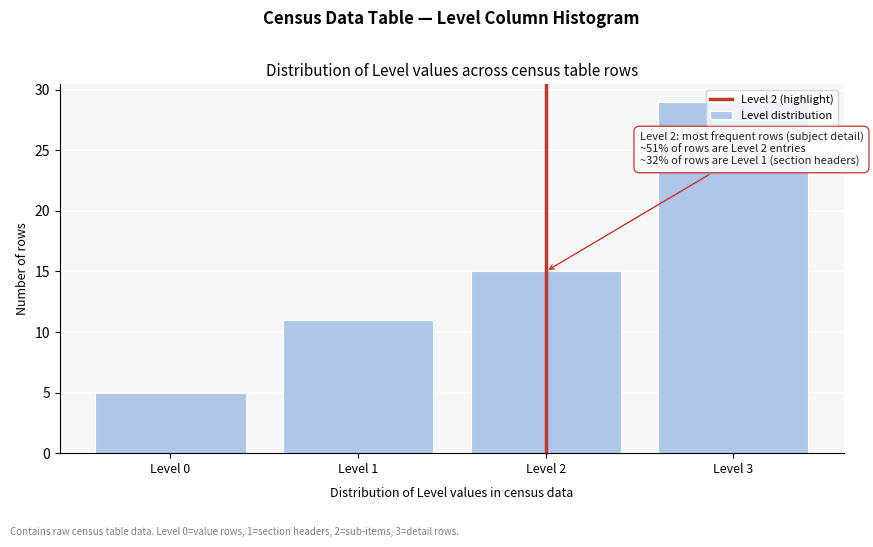

Over which range of the x-axis is the bar tallest?

2.5 to 3.5